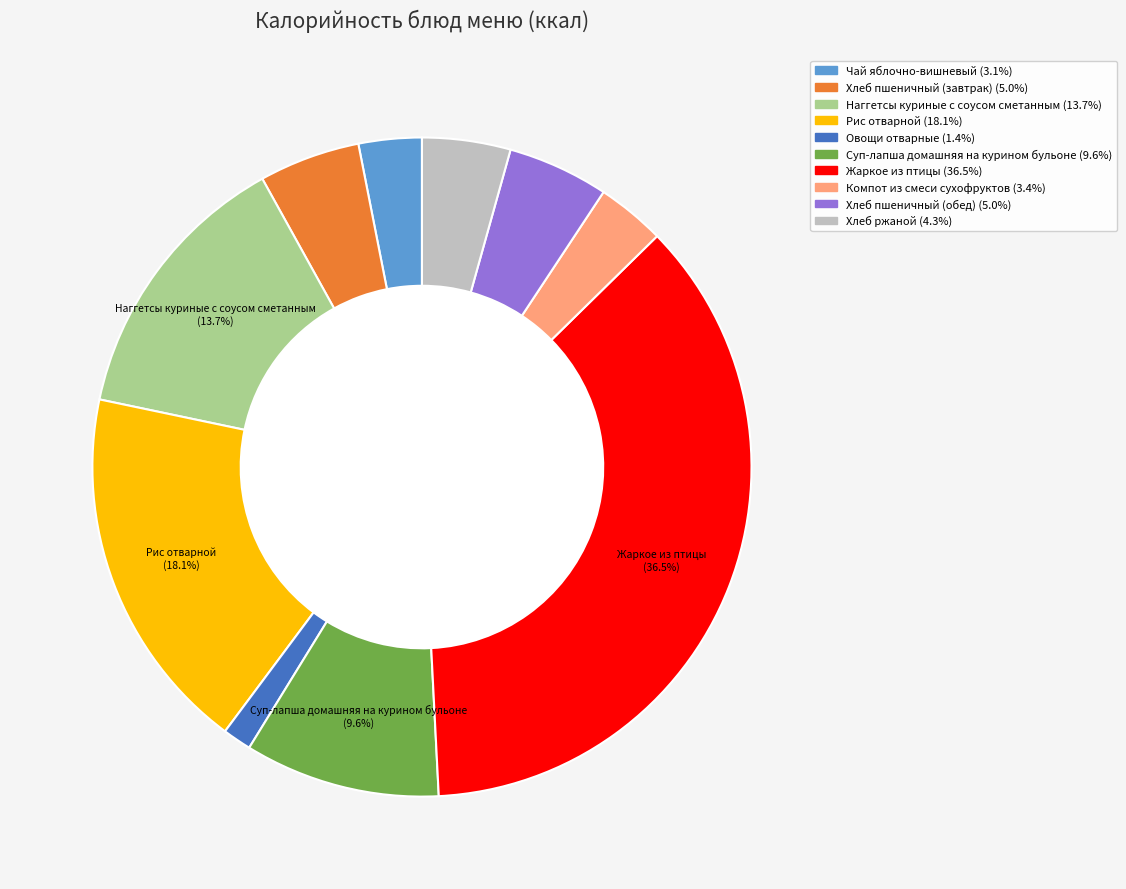

To the nearest percent, what portion does Компот из смеси сухофруктов represent?

3%